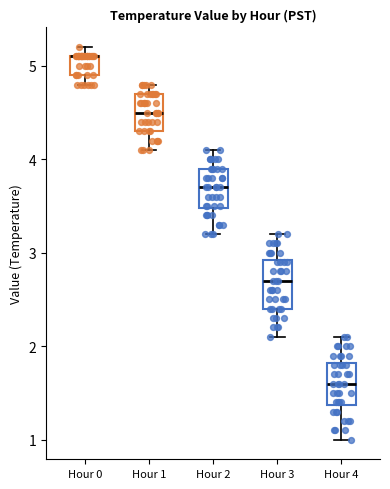

Reading left to right, transcribe this box plot: for each box, give where its median line is, the range the box spans, and where its two whiskers end, as read against the y-axis. The values are not printed on the chart, so give them approximately, as read against the axis.

Hour 0: median 5.1 (drawn on the box's upper edge), box 4.9 to 5.1, whiskers 4.8 to 5.2
Hour 1: median 4.5, box 4.3 to 4.7, whiskers 4.1 to 4.8
Hour 2: median 3.7, box 3.5 to 3.9, whiskers 3.2 to 4.1
Hour 3: median 2.7, box 2.4 to 2.9, whiskers 2.1 to 3.2
Hour 4: median 1.6, box 1.4 to 1.8, whiskers 1.0 to 2.1